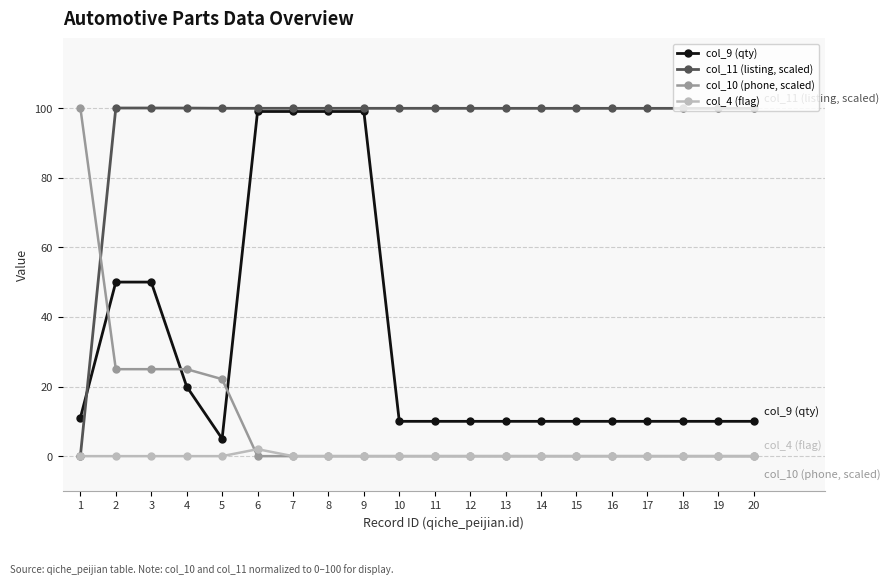

How many times do col_10 (phone, scaled) and col_11 (listing, scaled) cross each other?

1